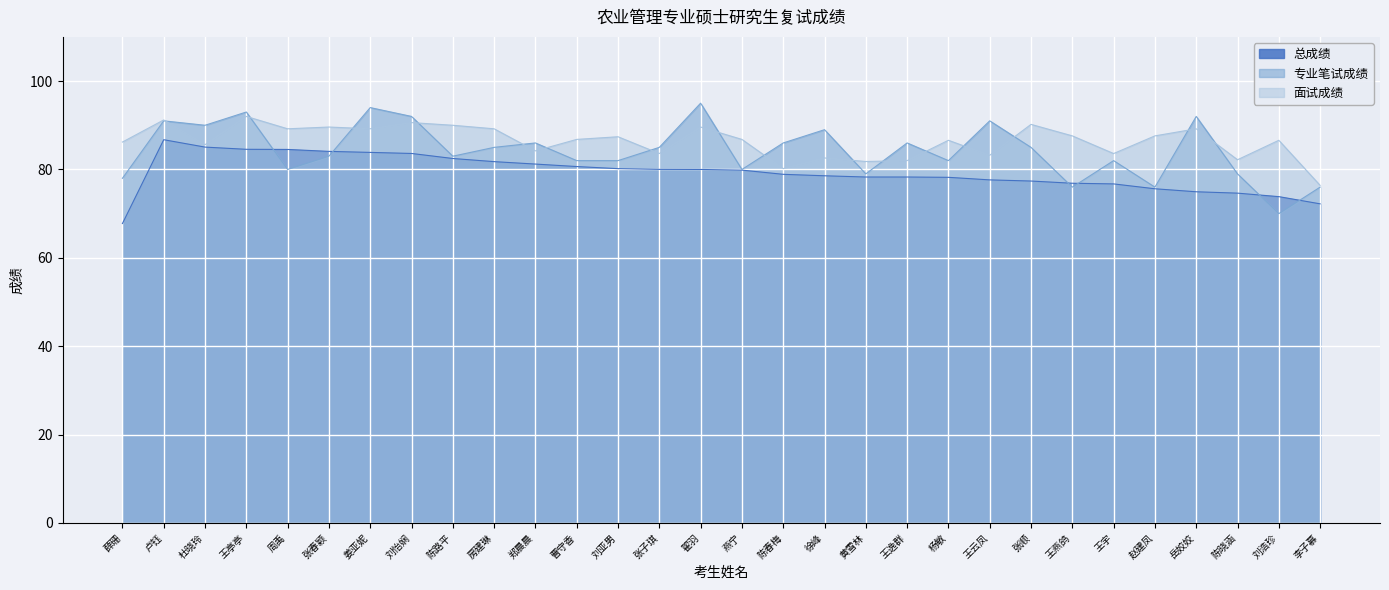

Reading right to left, transcribe all the data shown in this chart.

总成绩: 72.2	73.8	74.6	75.0	75.6	76.7	76.9	77.4	77.6	78.2	78.3	78.3	78.6	78.9	79.8	80.0	80.0	80.2	80.7	81.2	81.8	82.5	83.6	83.9	84.1	84.5	84.6	85.1	86.7	67.8
专业笔试成绩: 76.0	70.0	79.0	92.0	76.0	82.0	76.0	85.0	91.0	82.0	86.0	79.0	89.0	86.0	80.0	95.0	85.0	82.0	82.0	86.0	85.0	83.0	92.0	94.0	83.0	80.0	93.0	90.0	91.0	78.0
面试成绩: 76.4	86.6	82.2	89.2	87.6	83.6	87.6	90.2	83.2	86.6	82.0	81.8	82.6	80.2	86.8	89.6	83.6	87.4	86.8	84.2	89.2	90.0	90.6	89.2	89.6	89.2	92.0	85.6	91.2	86.2